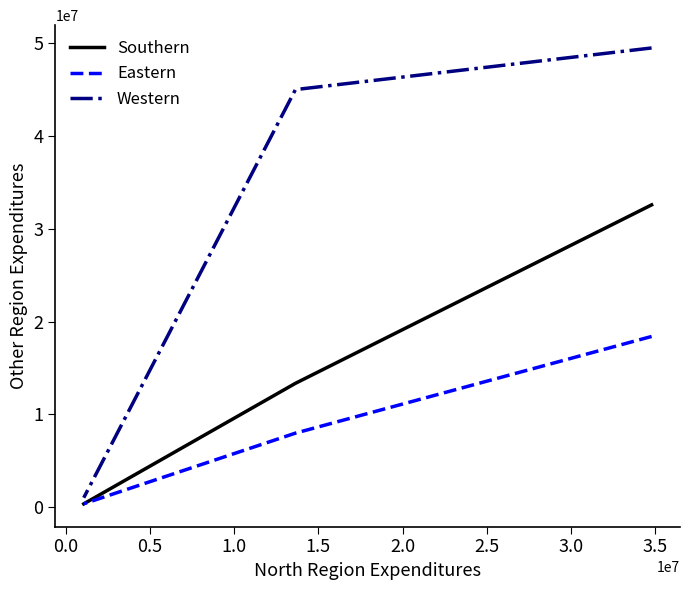

How many categories are shown in the chart?

3